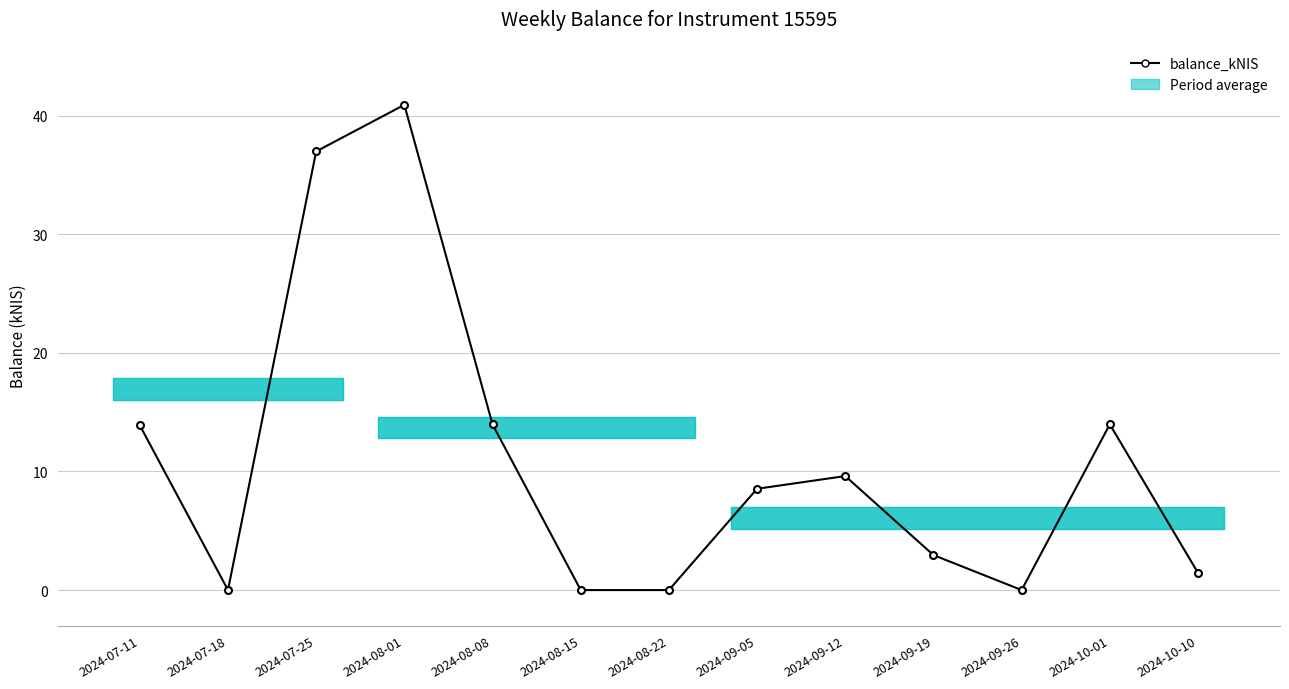

What is the ratio of the value at 2024-07-11 to the value at 2024-08-08?

1.0